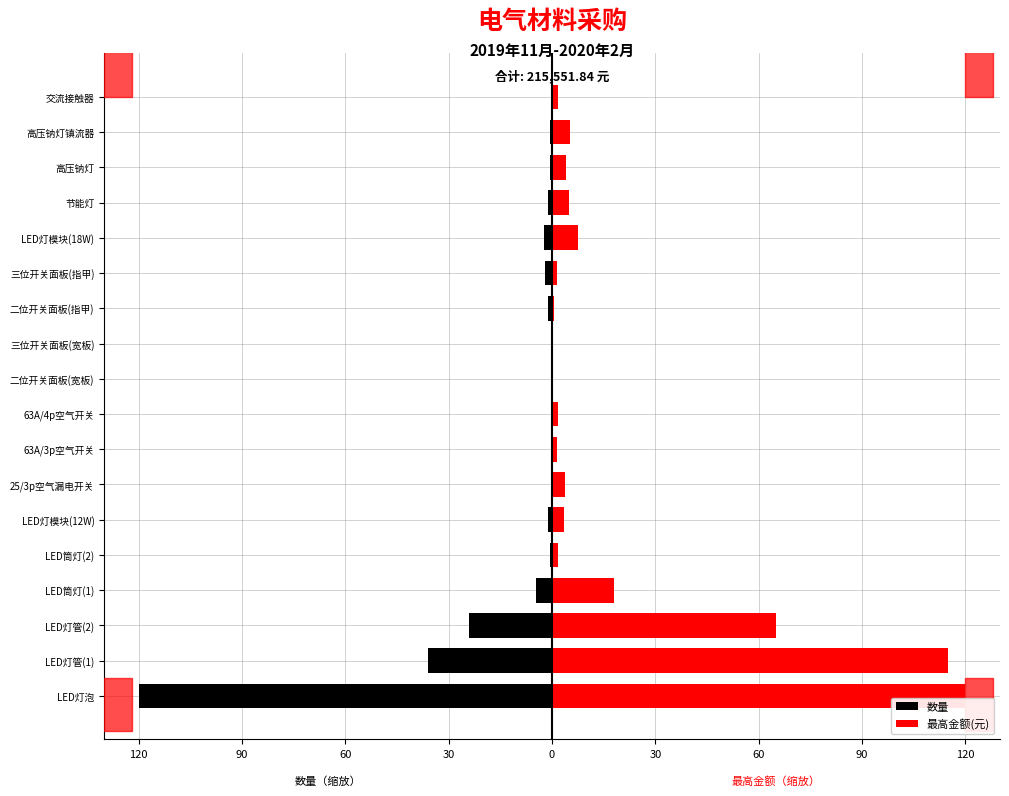

Reading left to right, list all the values displayed in this chart.

数量: -120.0	-36.0	-24.0	-4.8	-0.5	-1.2	-0.1	-0.1	-0.1	-0.4	-0.2	-1.2	-1.9	-2.4	-1.2	-0.7	-0.5	-0.1
最高金额(元): 120.0	115.0	65.0	18.1	1.7	3.4	3.8	1.5	1.8	0.3	0.2	0.7	1.5	7.7	5.0	4.1	5.2	1.9